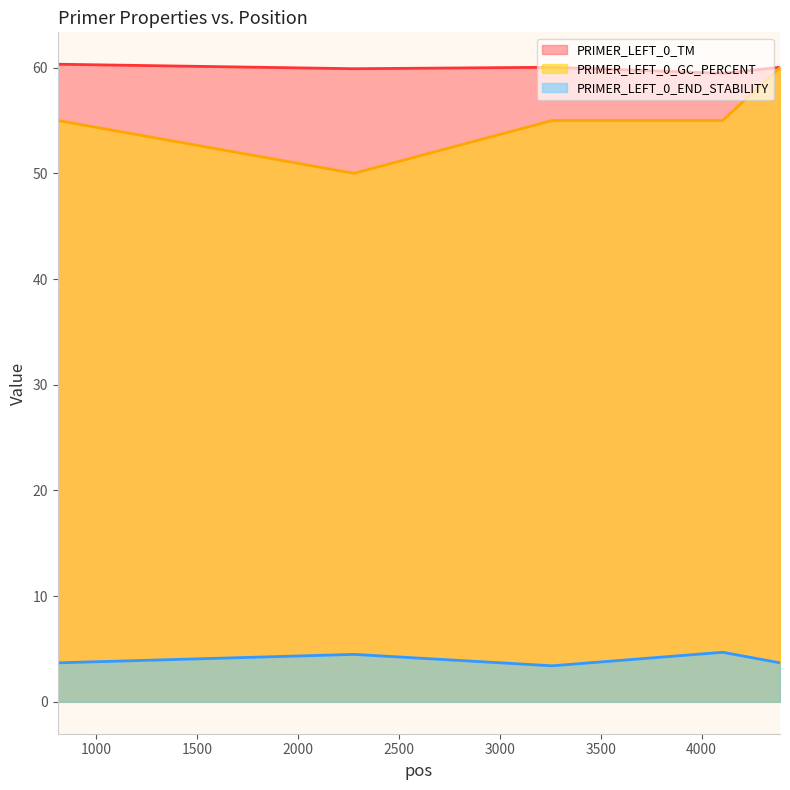

True or false: PRIMER_LEFT_0_GC_PERCENT has a value of 14.4 at 4104.

False